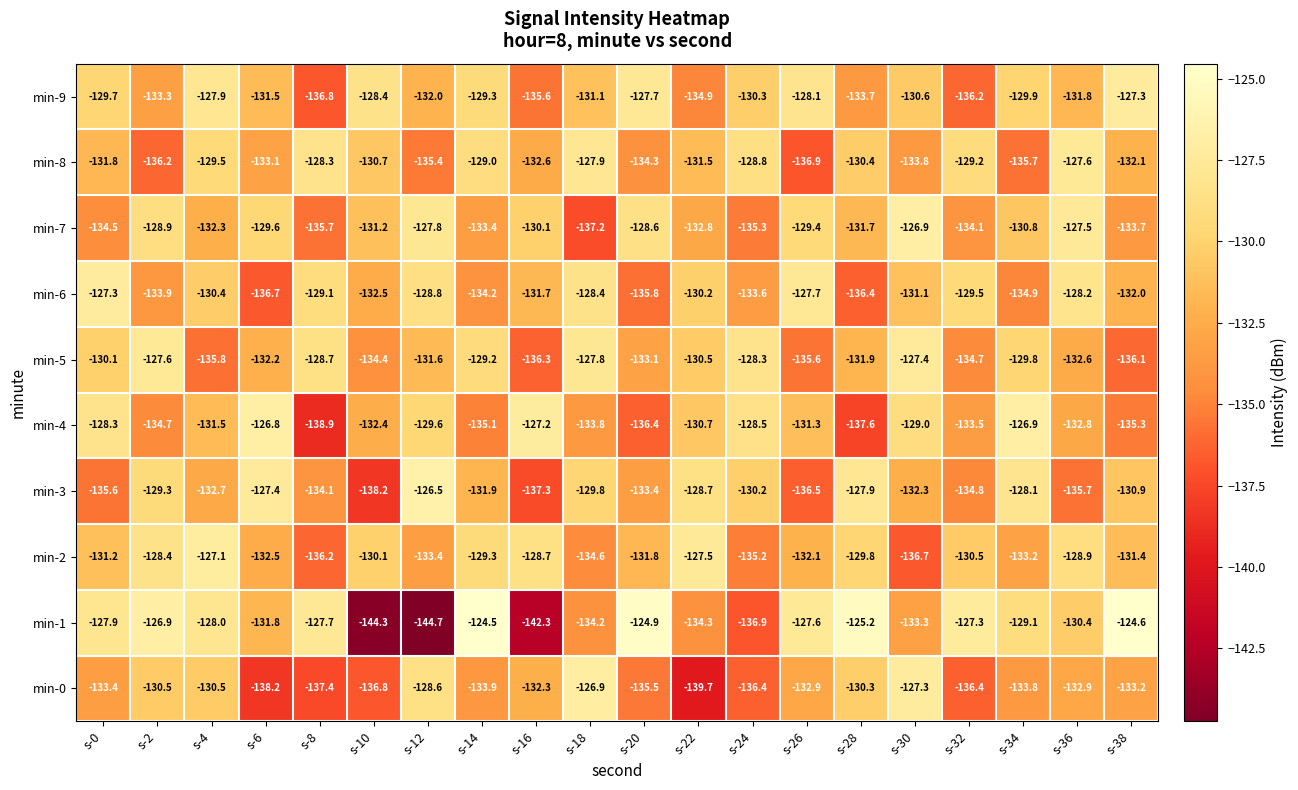

The min-5 series shows -50.4 at s-6. True or false?

False